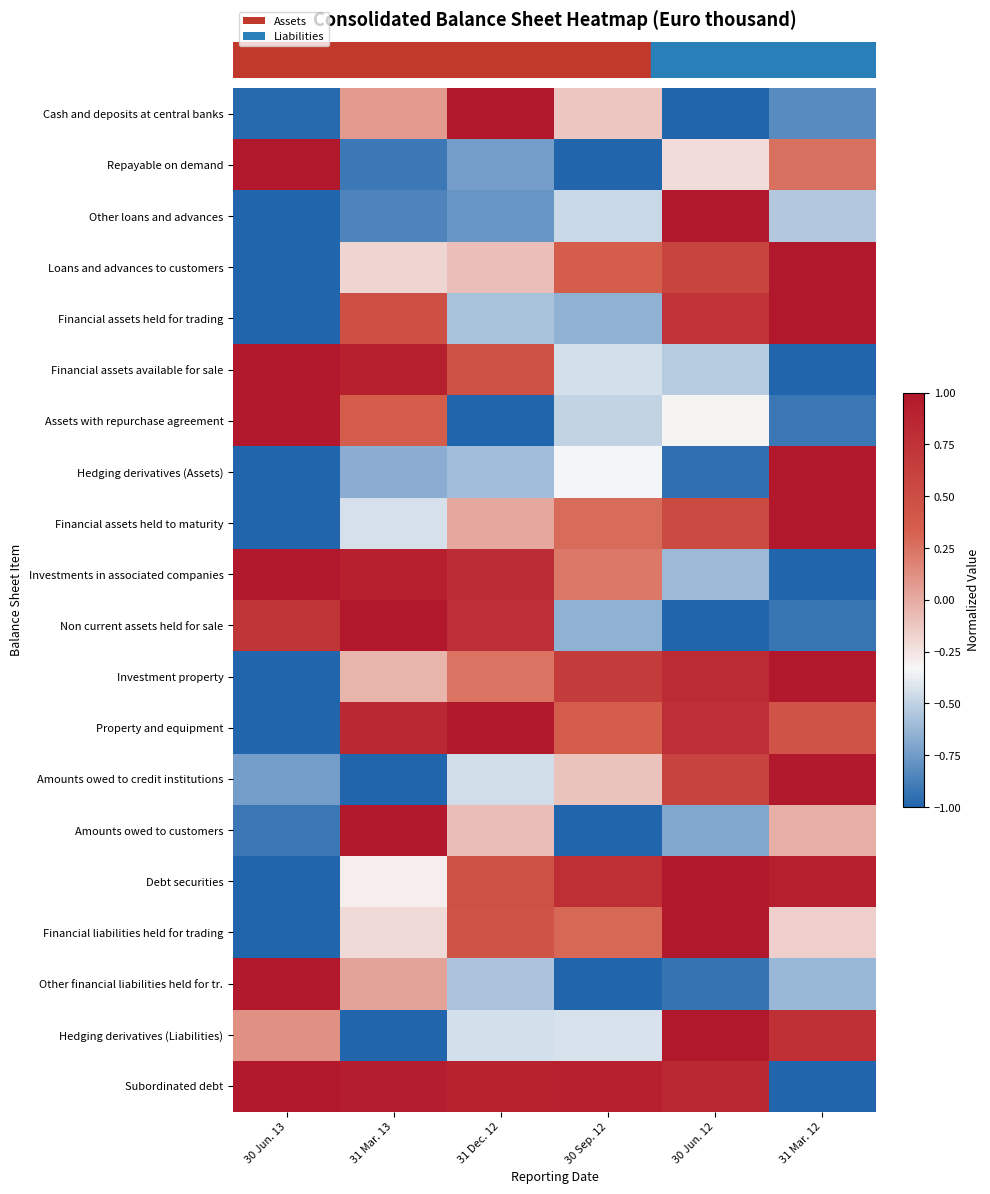

What is the greatest value displayed?

1.0